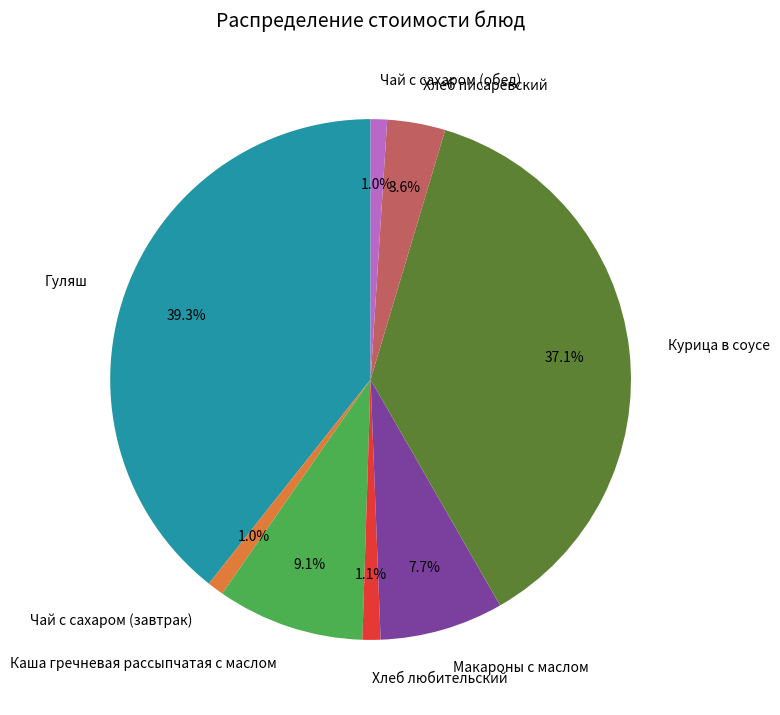

What percentage is the Хлеб писаревский slice, to the nearest percent?

4%